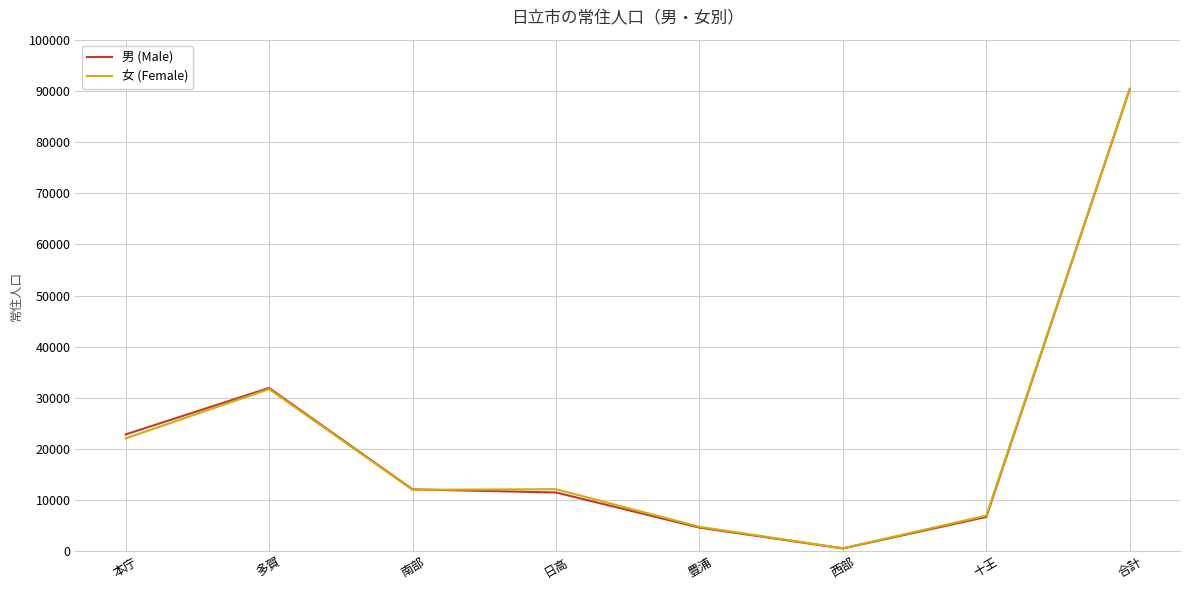

The 男 (Male) series shows 31936 at 多賀. True or false?

True